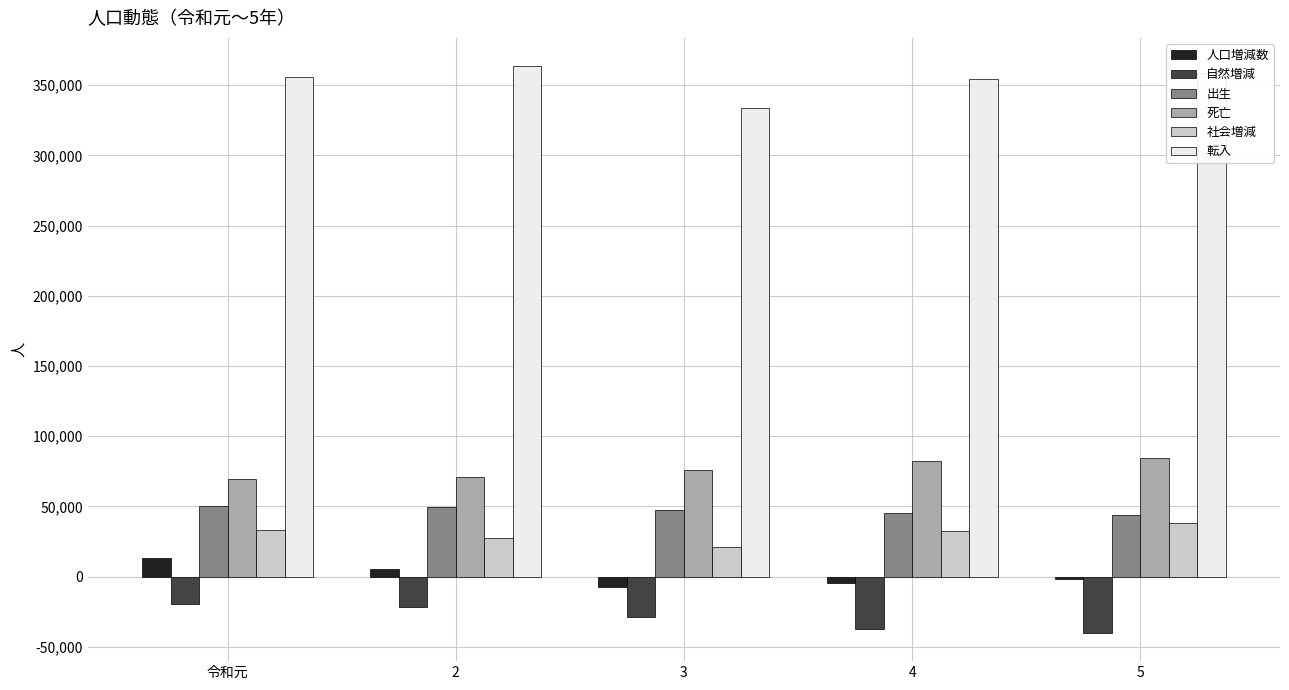

What is the average value of the 転入 series?

353322